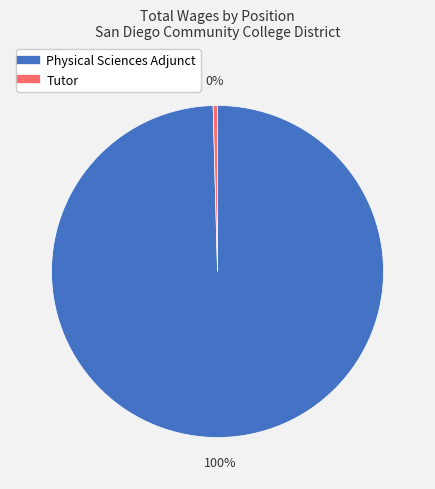

To the nearest percent, what is the combined percentage of Physical Sciences Adjunct and Tutor?

100%